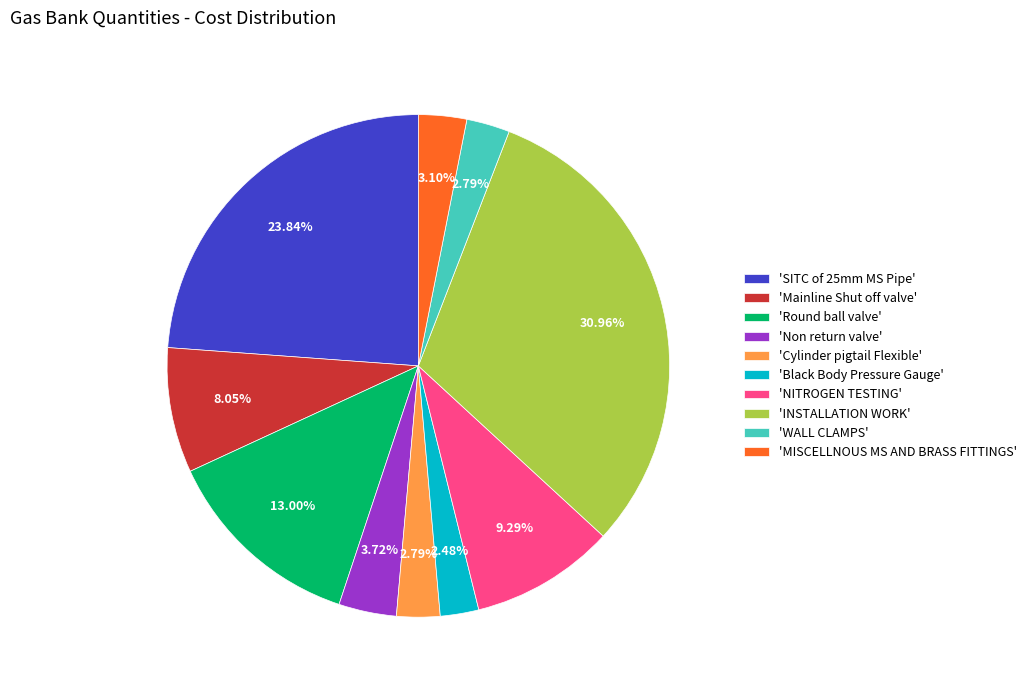

How many slices are in this pie chart?

10